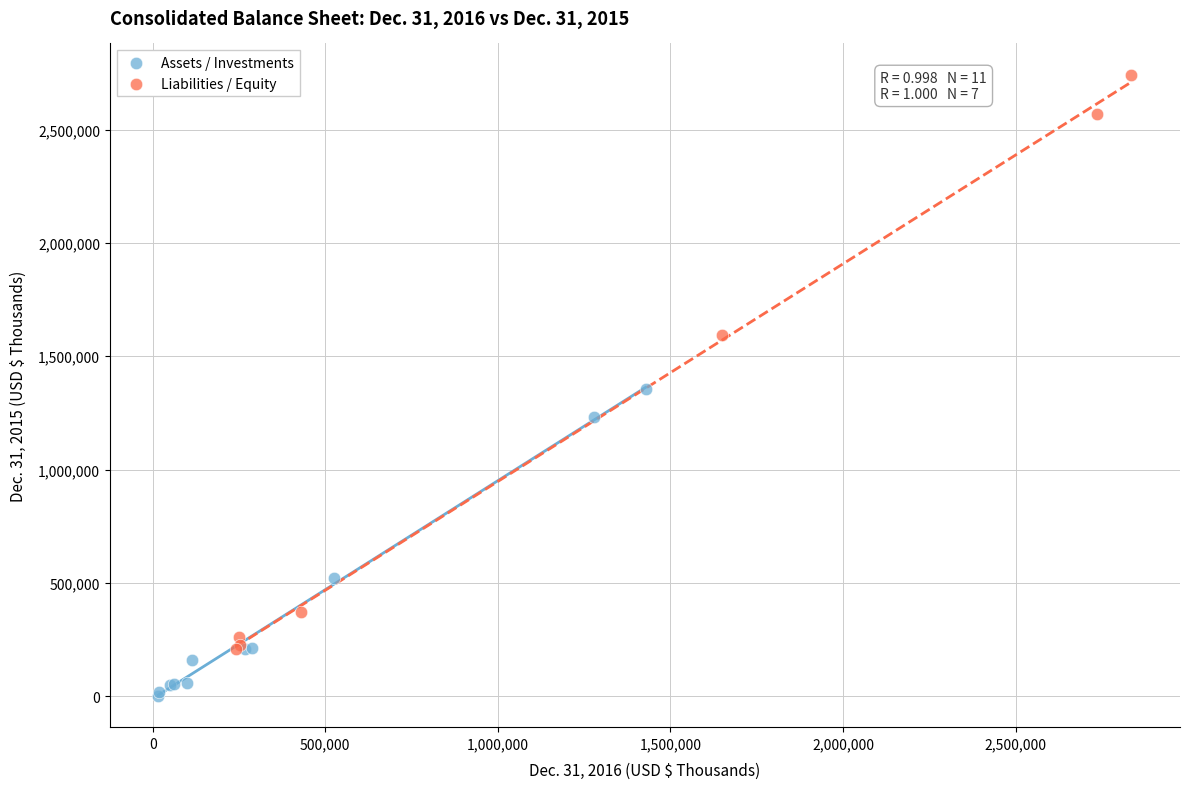

Which series reaches the maximum Y coordinate?

Liabilities / Equity